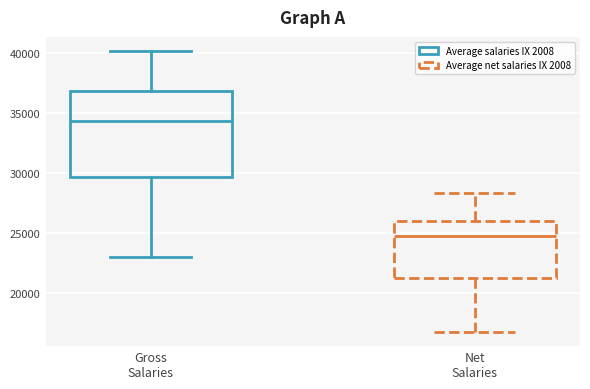

Which box has the highest median line?

Gross Salaries